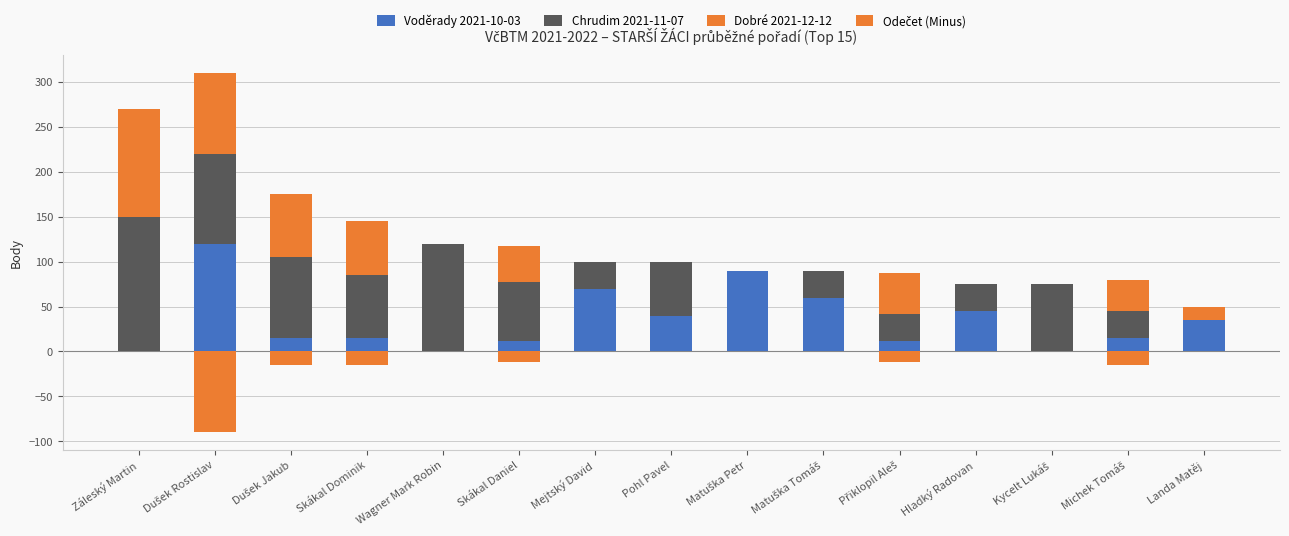

What are all the series names shown in the legend?

Voděrady 2021-10-03, Chrudim 2021-11-07, Dobré 2021-12-12, Odečet (Minus)